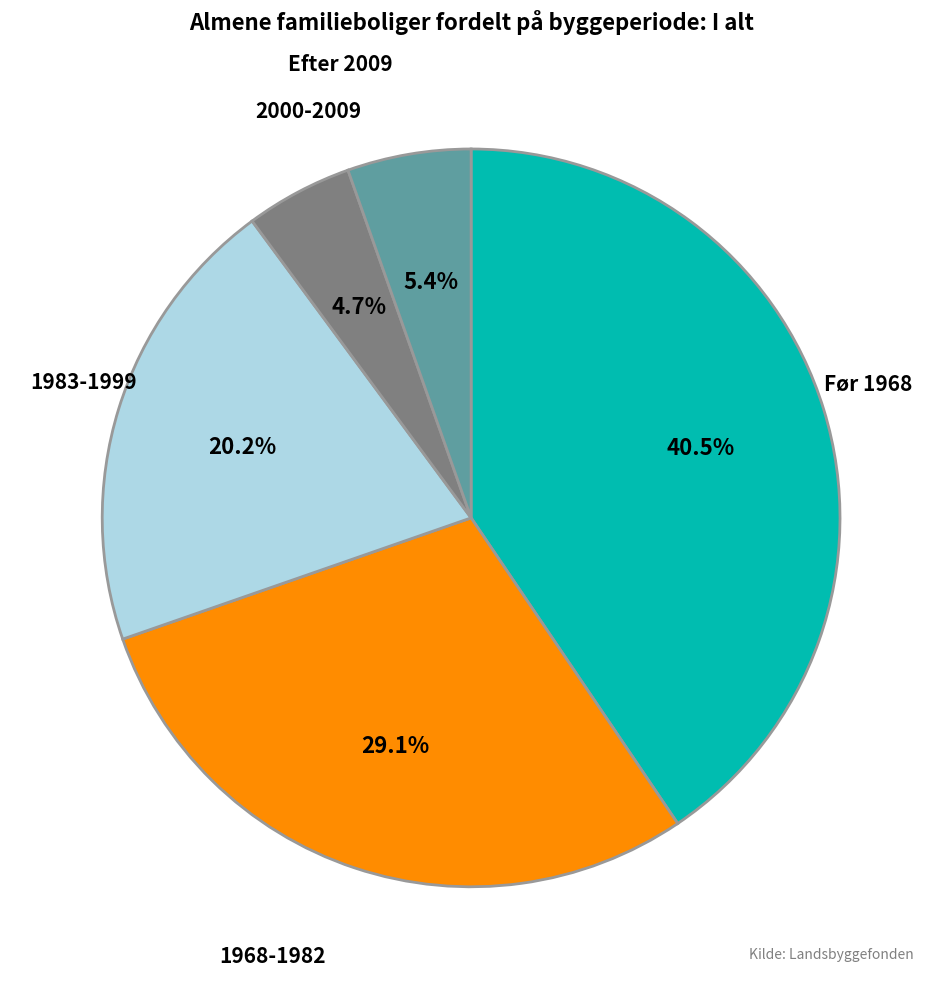

Does Før 1968 account for over 50% of the chart?

No